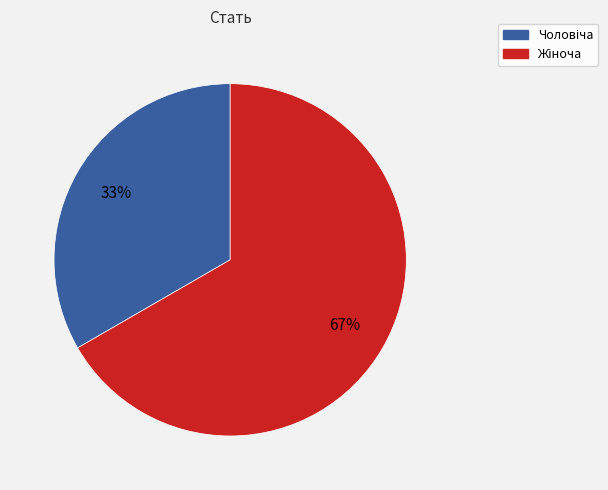

To the nearest percent, what is the average slice percentage?

50%